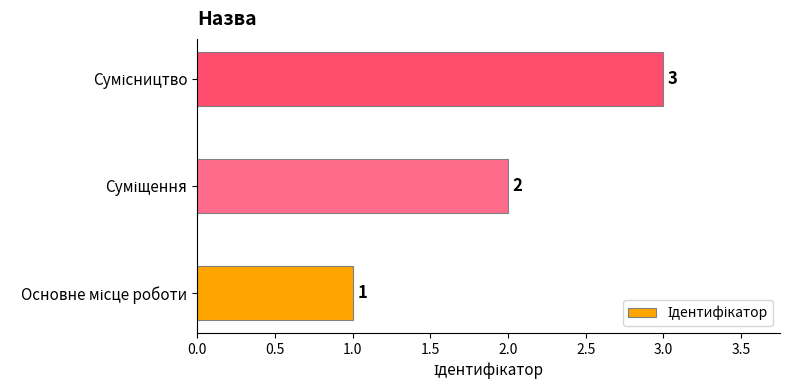

What is the greatest value displayed?

3